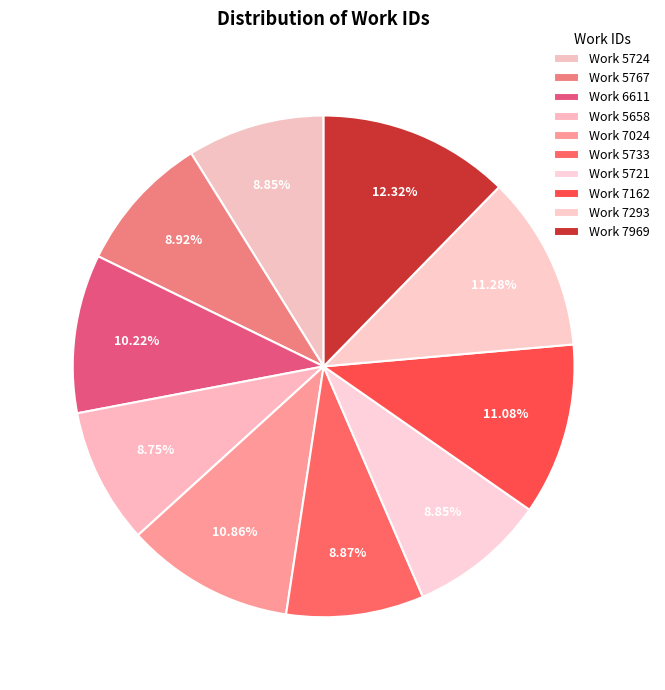

Which has a higher value, Work 5721 or Work 7293?

Work 7293